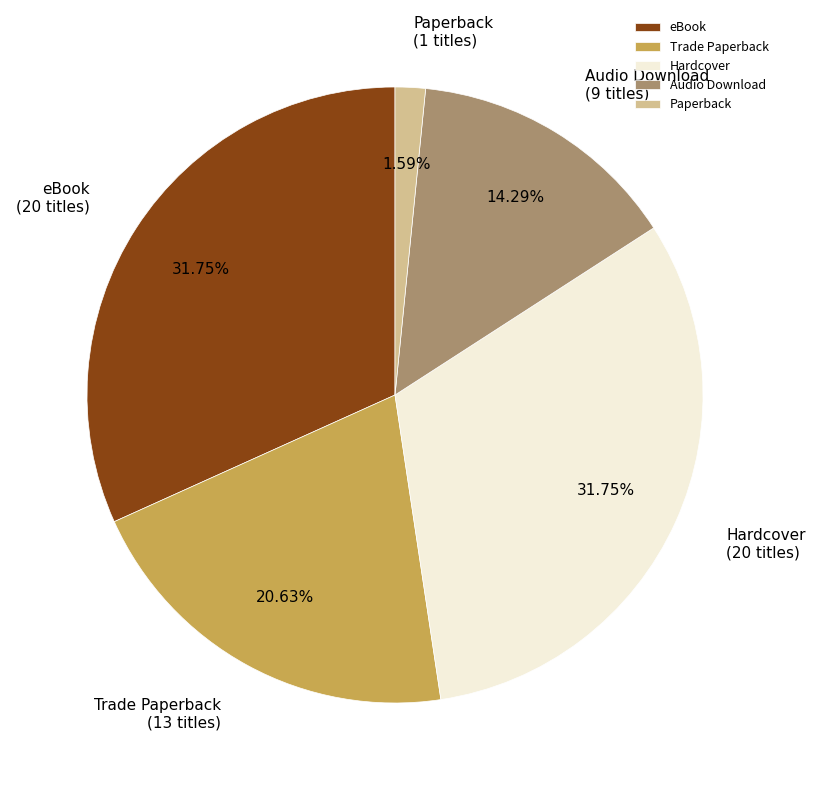

What percentage is the eBook slice, to the nearest percent?

32%